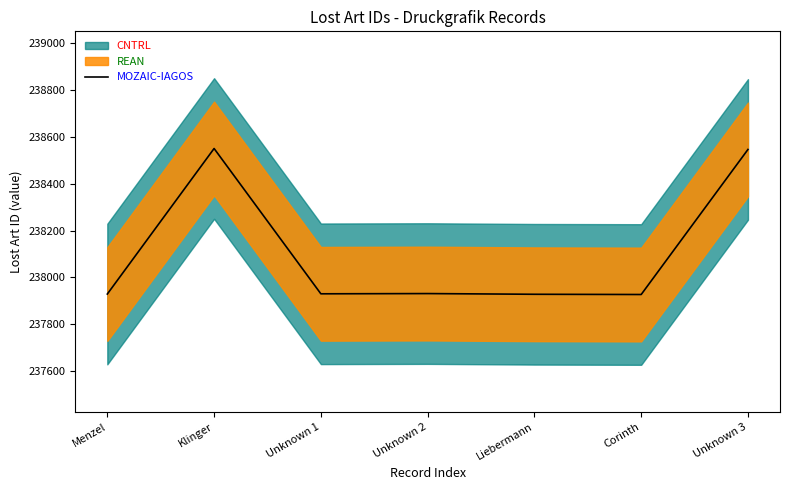

How many lines are shown in the chart?

1